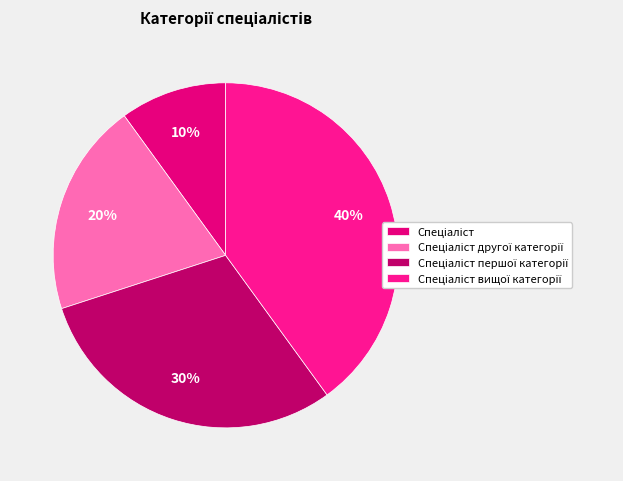

How many segments does this pie chart have?

4